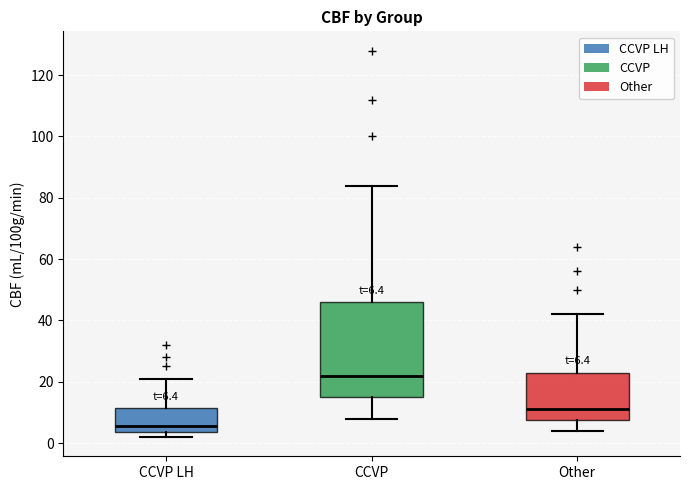

Which box's median line is the highest?

CCVP